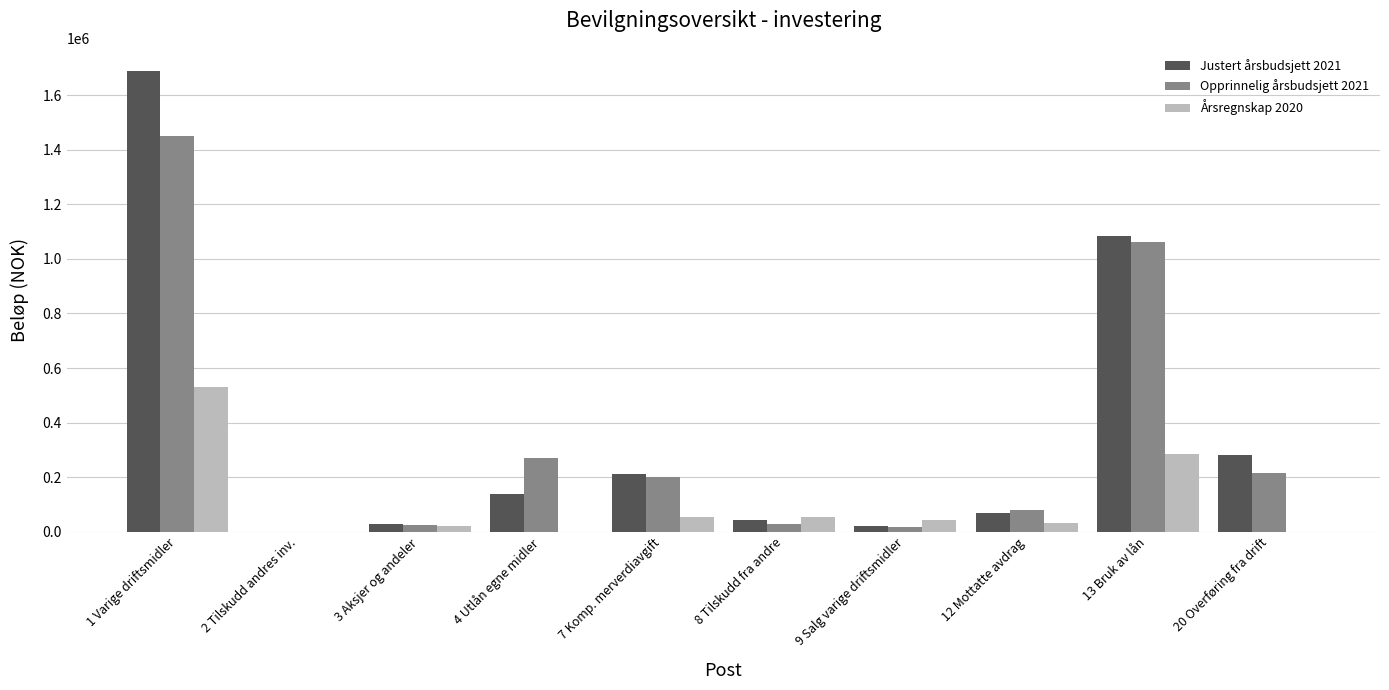

What is the sum of all Justert årsbudsjett 2021 values?

3566750.0